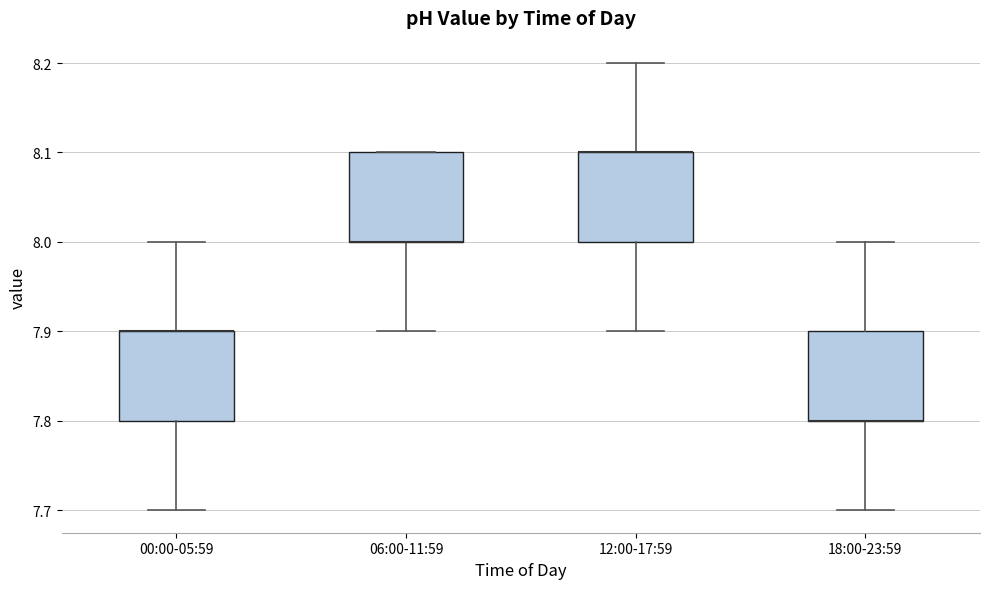

Reading left to right, transcribe this box plot: for each box, give where its median line is, the range the box spans, and where its two whiskers end, as read against the y-axis. The values are not printed on the chart, so give them approximately, as read against the axis.

00:00-05:59: median 7.9 (drawn on the box's upper edge), box 7.8 to 7.9, whiskers 7.7 to 8.0
06:00-11:59: median 8.0 (drawn on the box's lower edge), box 8.0 to 8.1, whiskers 7.9 to 8.1
12:00-17:59: median 8.1 (drawn on the box's upper edge), box 8.0 to 8.1, whiskers 7.9 to 8.2
18:00-23:59: median 7.8 (drawn on the box's lower edge), box 7.8 to 7.9, whiskers 7.7 to 8.0